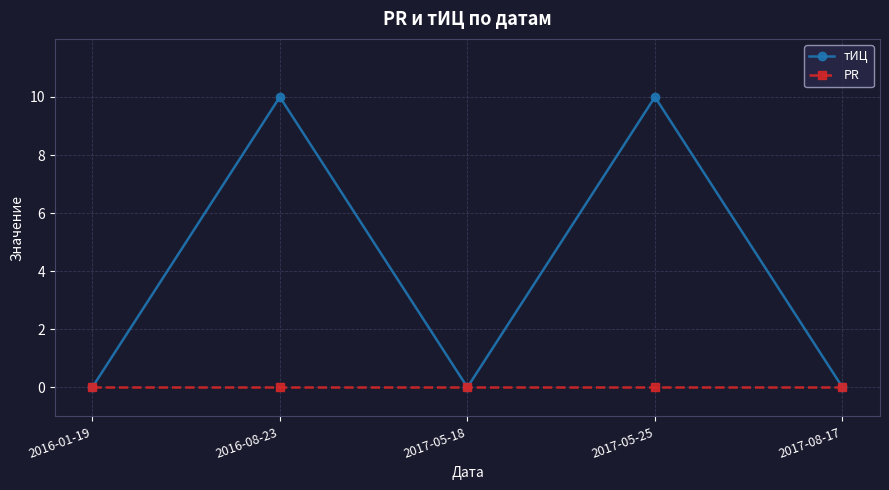

What is the maximum value shown in the chart?

10